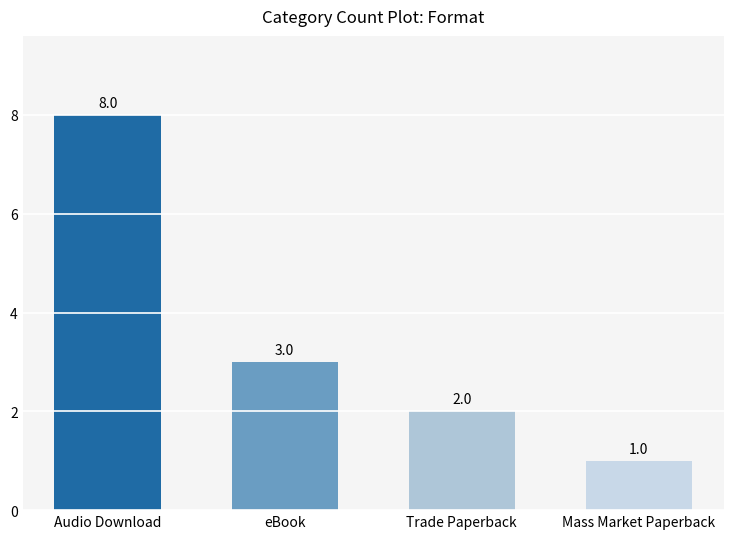

The value at eBook is 1. True or false?

False